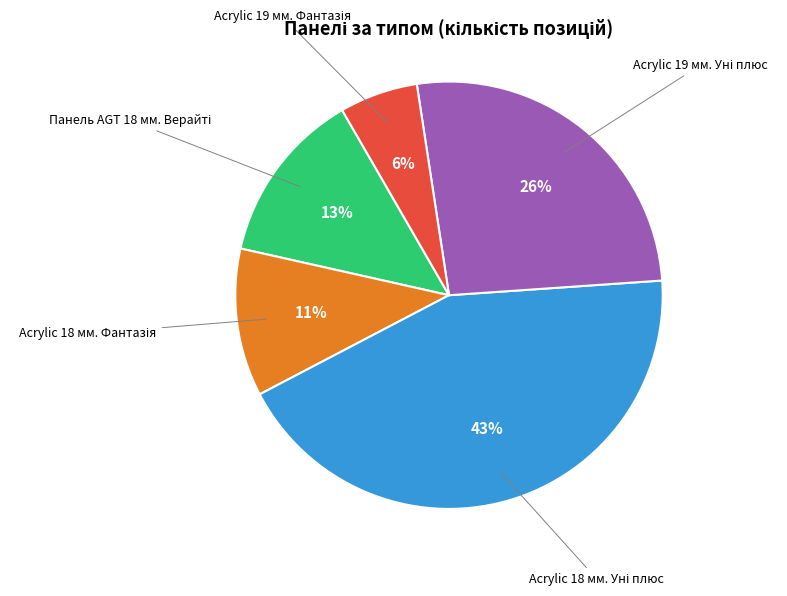

Does any single category account for the majority?

No